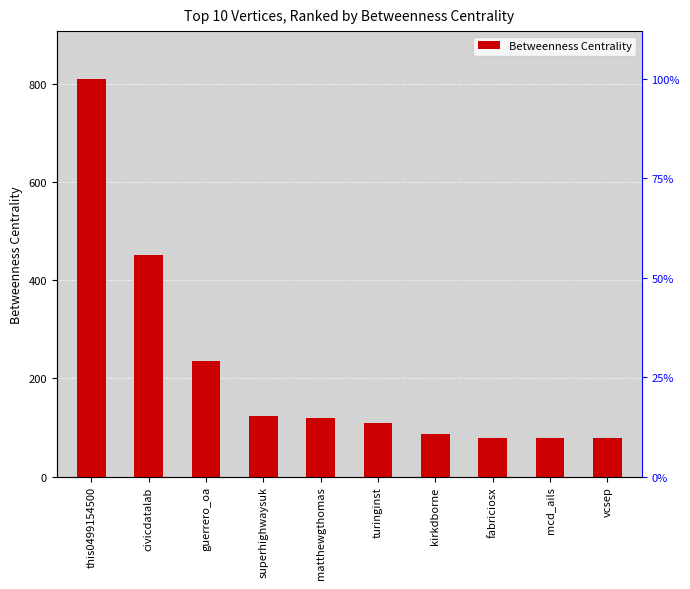

The value at matthewgthomas is 118.7. True or false?

True